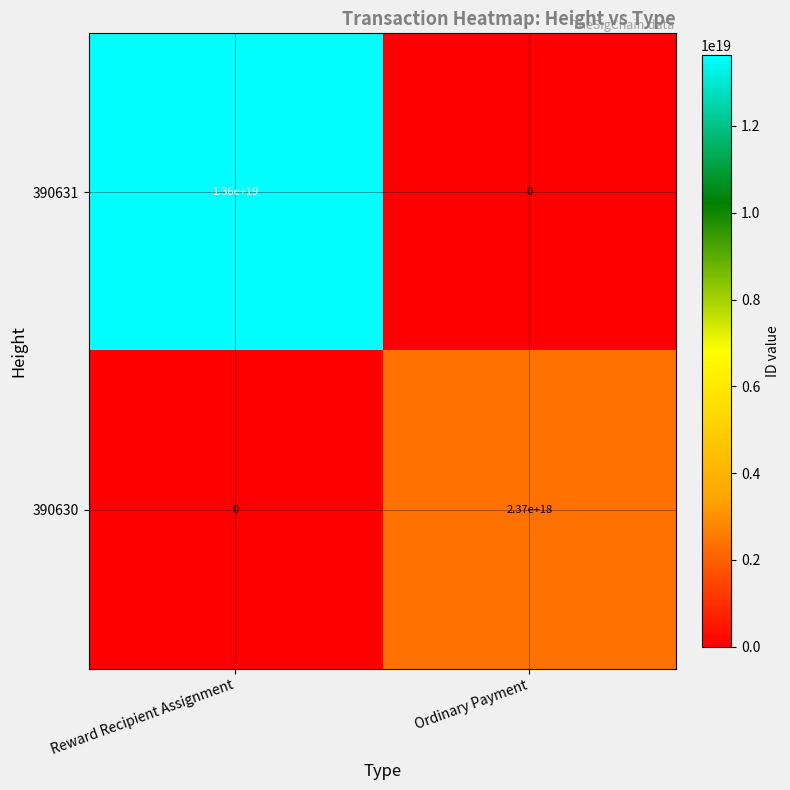

At which category is the sum across all series the highest?

Reward Recipient Assignment